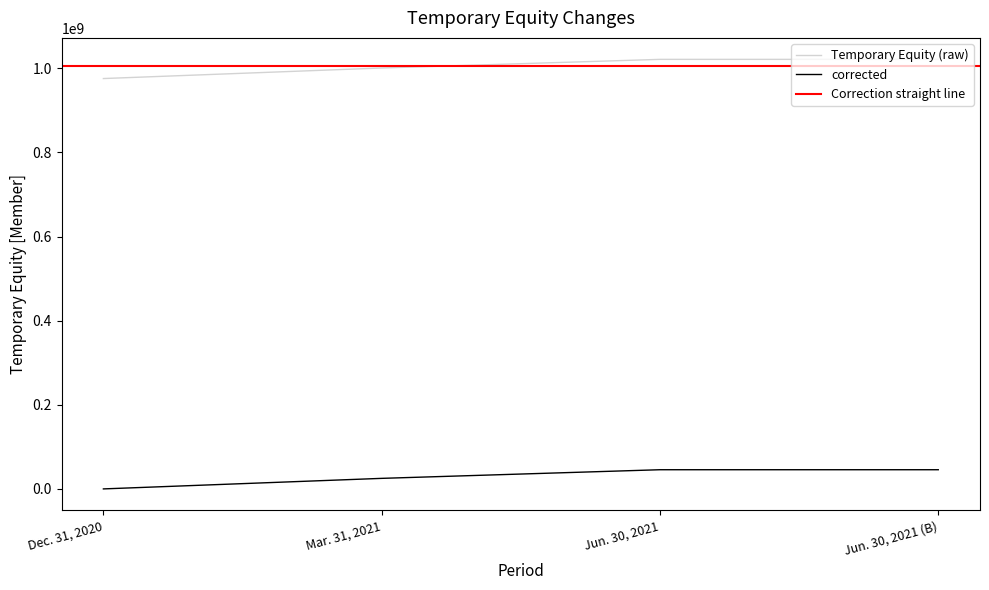

Count the Temporary Equity (raw) values in the range 1000859970 to 1021396250.

3